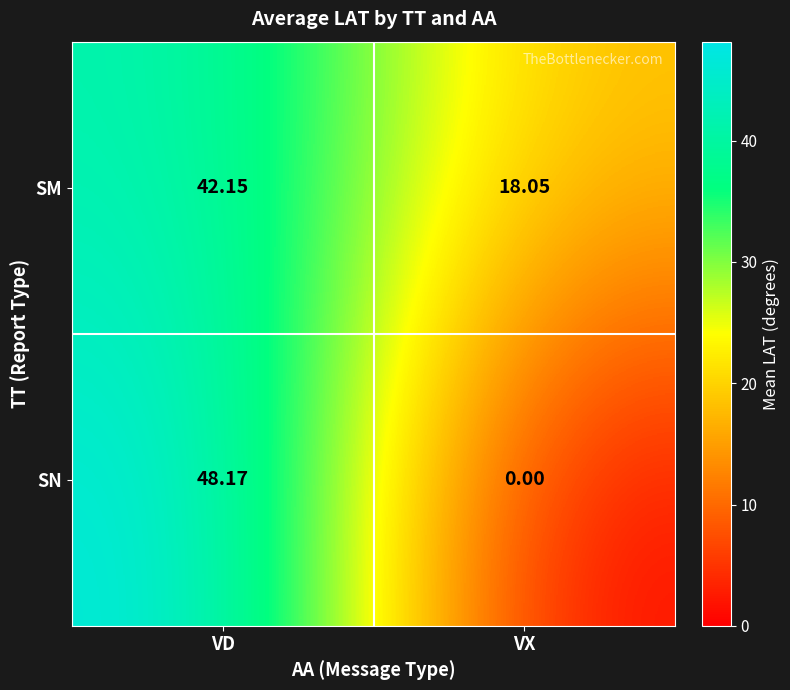

Which series has the widest spread of values?

SN